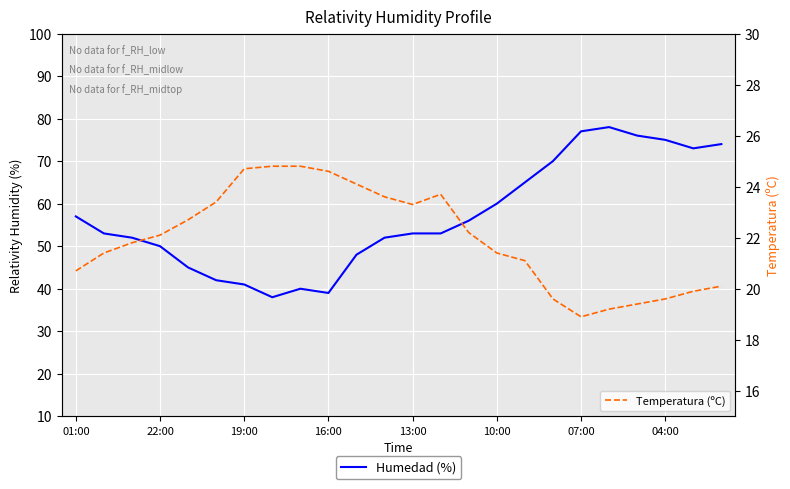

Rank the series at 13 from highest to lowest value.

Humedad (%), Temperatura (ºC)